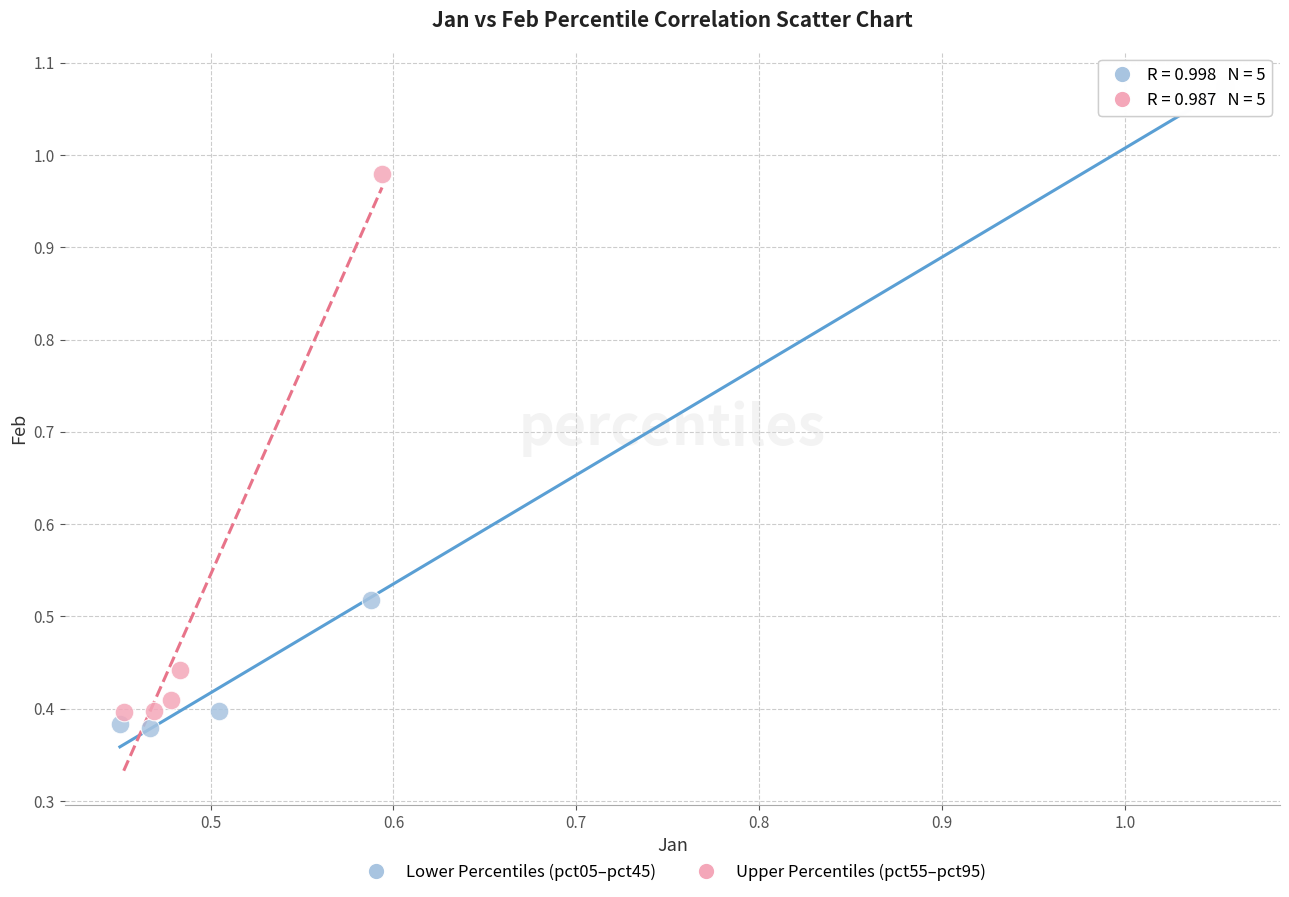

Which series has the widest spread of Y values?

Lower Percentiles (pct05–pct45)